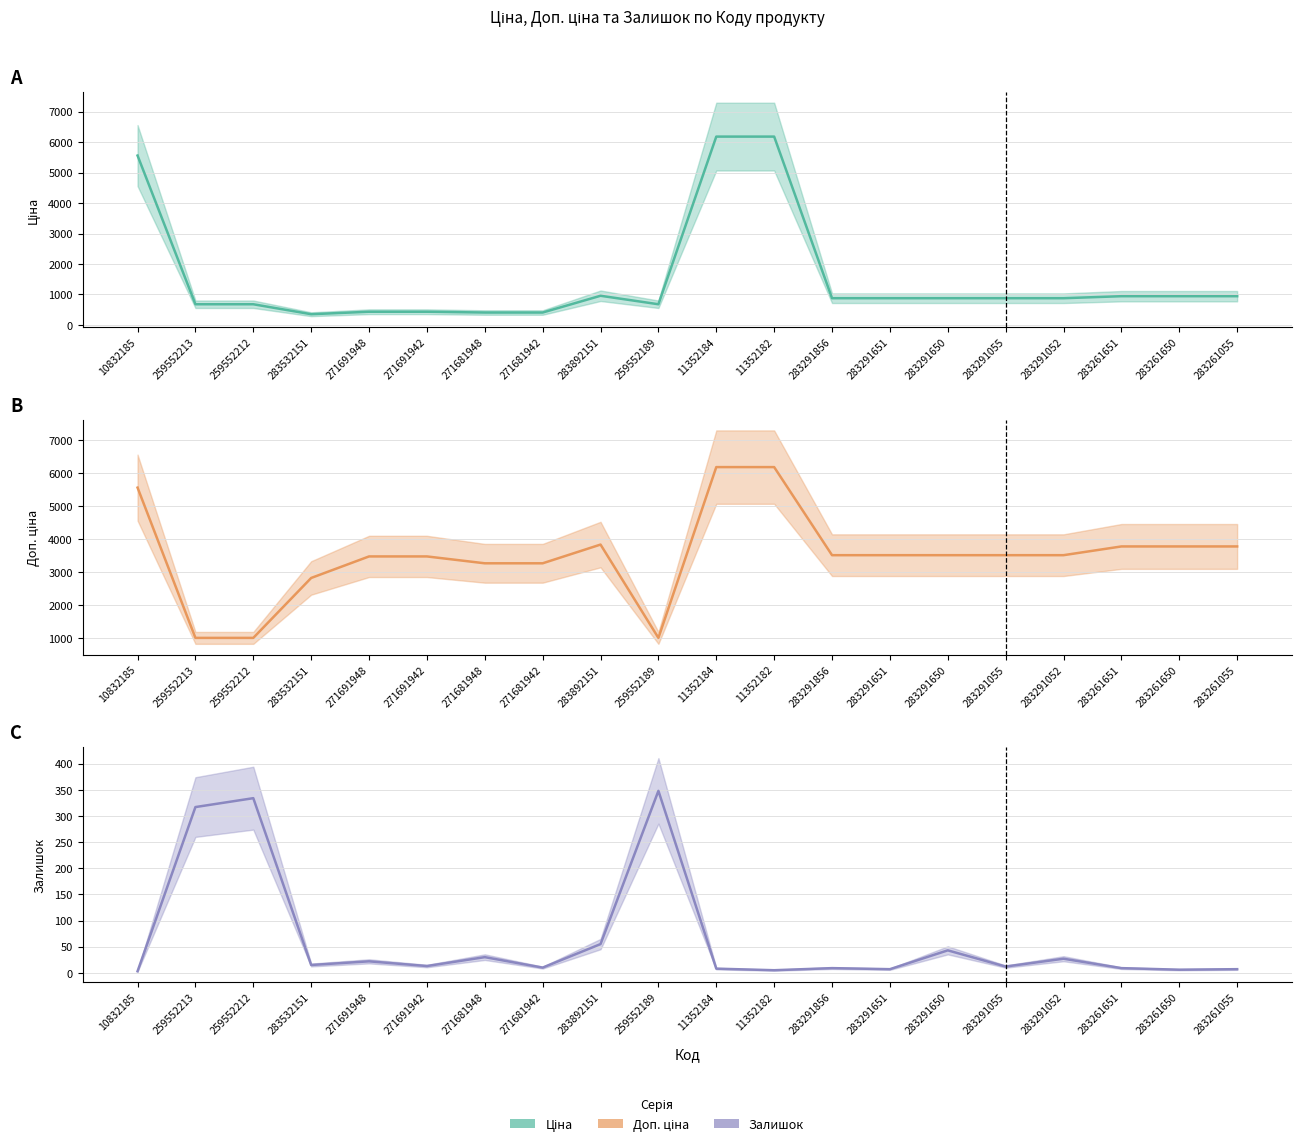

The Залишок (mean) series shows 422.5 at 259552213. True or false?

False